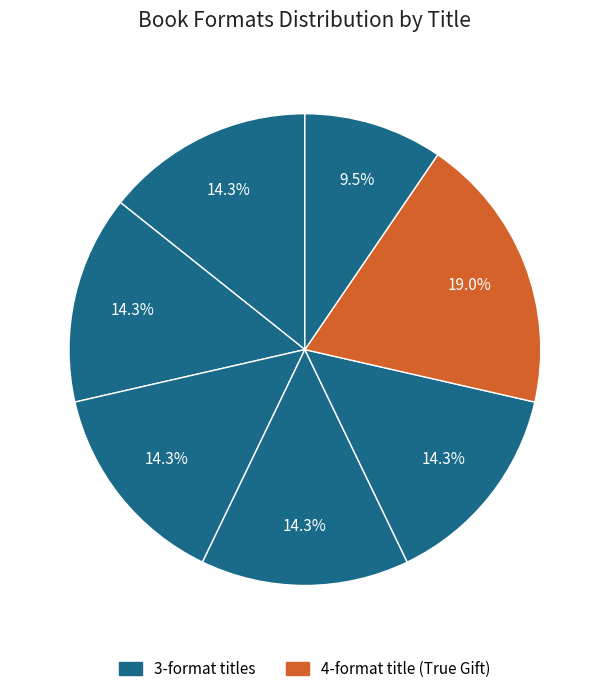

How many segments does this pie chart have?

7